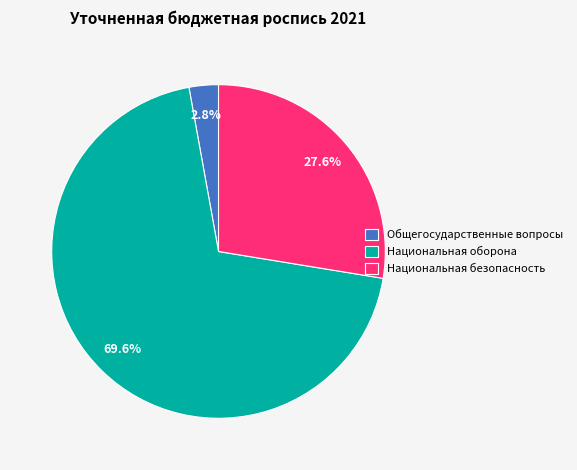

To the nearest percent, what is the average slice percentage?

33%